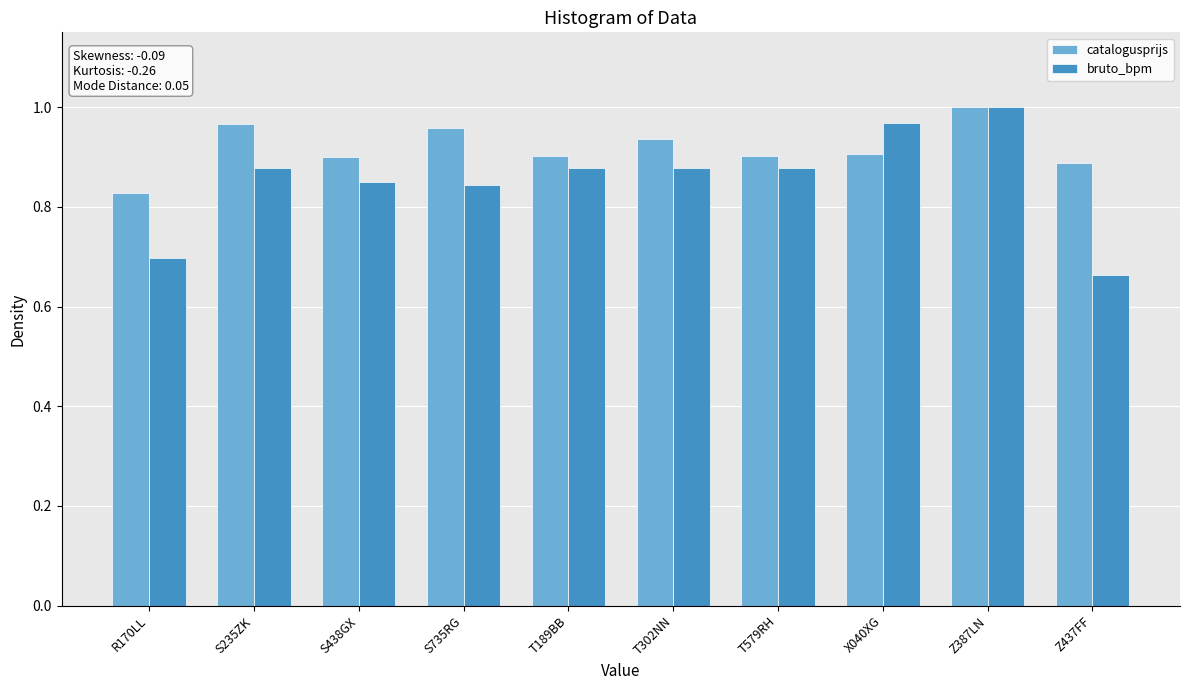

The catalogusprijs series shows 0.9 at S438GX. True or false?

True